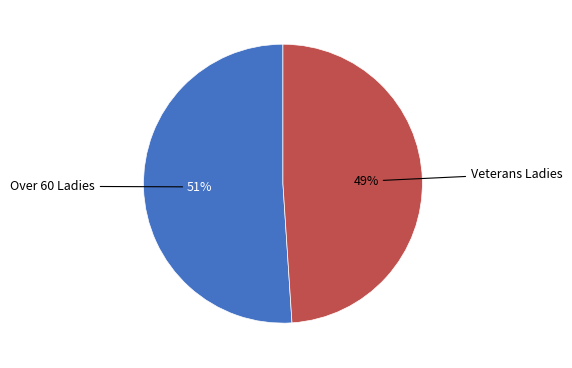

To the nearest percent, what is the average slice percentage?

50%